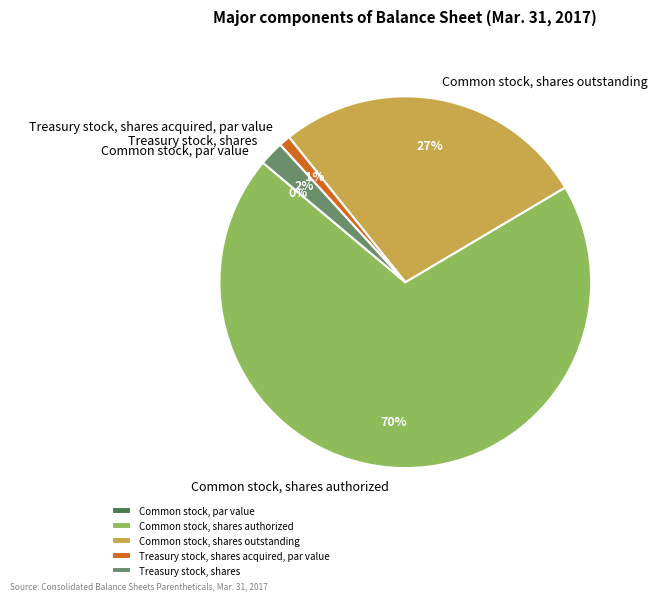

The Treasury stock, shares slice represents 2% of the pie. True or false?

True